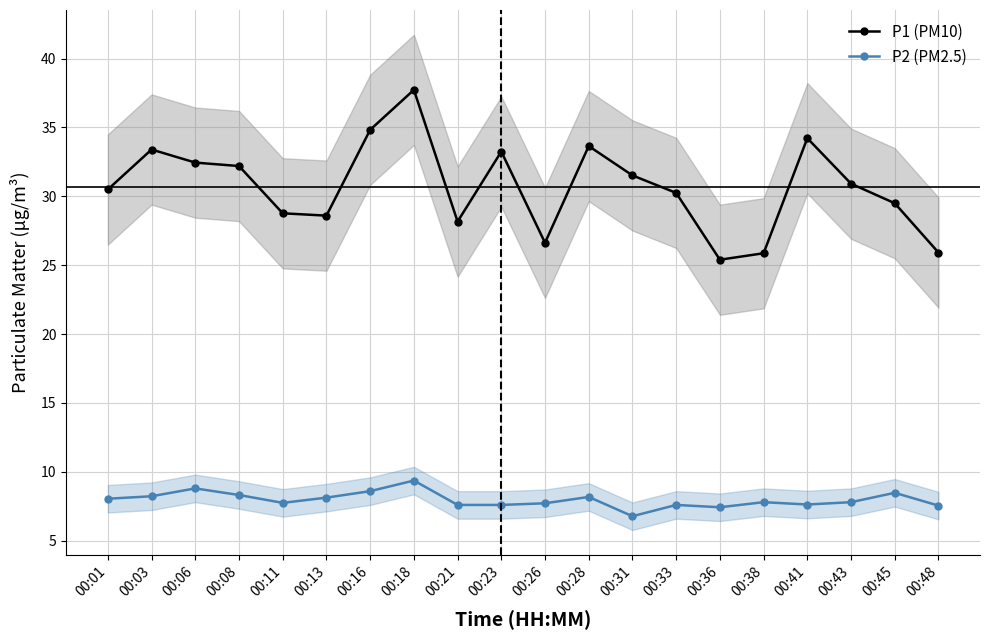

What is the value of the P2 (PM2.5) point at the 7th from the left?

8.6